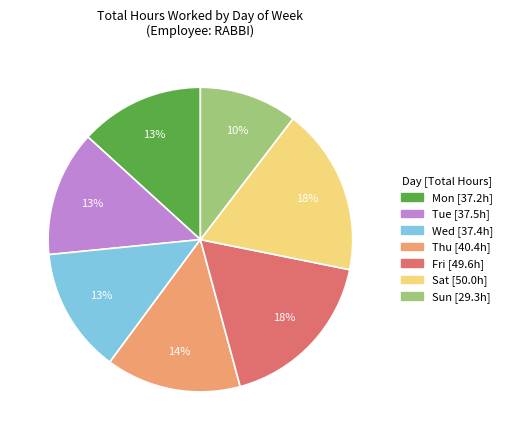

Does any single category account for the majority?

No